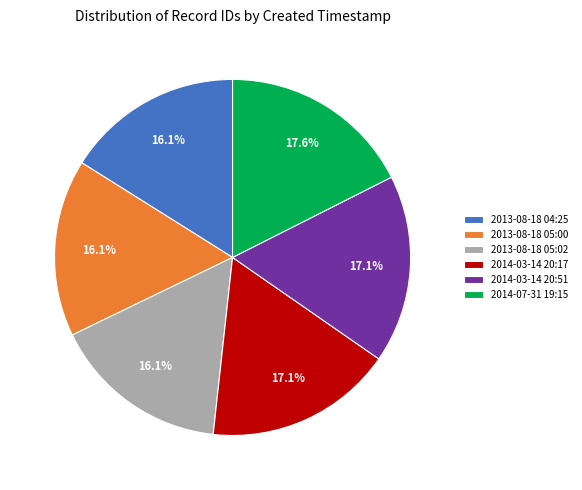

True or false: 2014-03-14 20:51 accounts for 17% of the total.

True